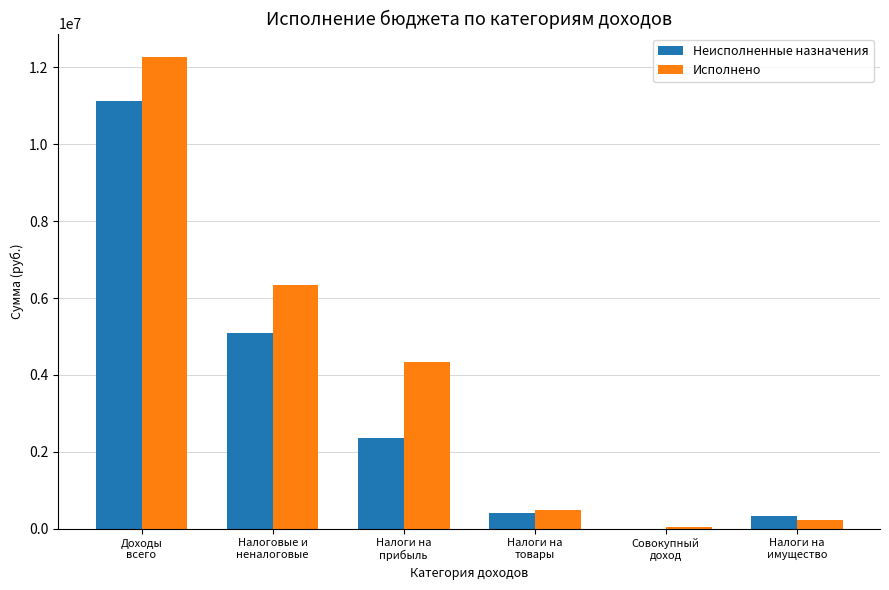

Which series has the largest total across all categories?

Исполнено